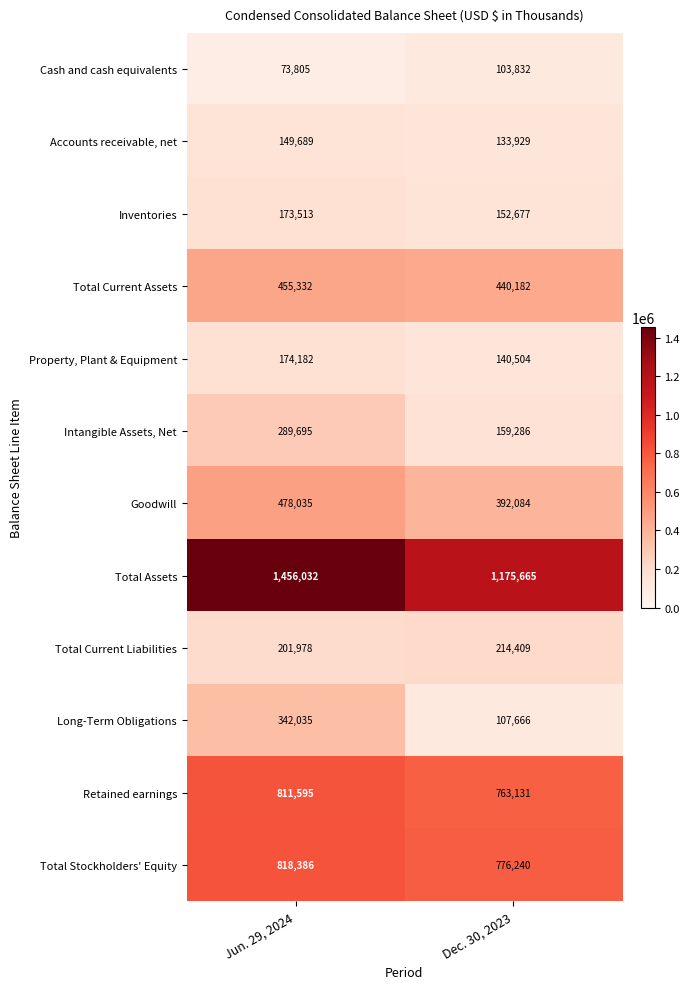

Reading left to right, extract all data points from this chart.

Cash and cash equivalents: Jun. 29, 2024=73805	Dec. 30, 2023=103832
Accounts receivable, net: Jun. 29, 2024=149689	Dec. 30, 2023=133929
Inventories: Jun. 29, 2024=173513	Dec. 30, 2023=152677
Total Current Assets: Jun. 29, 2024=455332	Dec. 30, 2023=440182
Property, Plant & Equipment: Jun. 29, 2024=174182	Dec. 30, 2023=140504
Intangible Assets, Net: Jun. 29, 2024=289695	Dec. 30, 2023=159286
Goodwill: Jun. 29, 2024=478035	Dec. 30, 2023=392084
Total Assets: Jun. 29, 2024=1456032	Dec. 30, 2023=1175665
Total Current Liabilities: Jun. 29, 2024=201978	Dec. 30, 2023=214409
Long-Term Obligations: Jun. 29, 2024=342035	Dec. 30, 2023=107666
Retained earnings: Jun. 29, 2024=811595	Dec. 30, 2023=763131
Total Stockholders' Equity: Jun. 29, 2024=818386	Dec. 30, 2023=776240